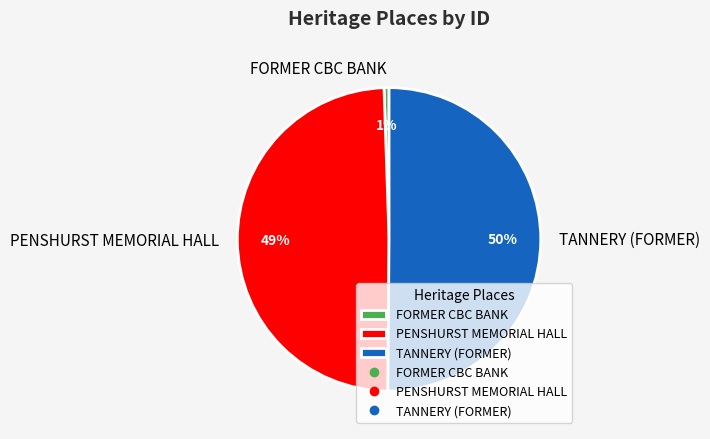

Which category has the smallest portion of the pie?

FORMER CBC BANK